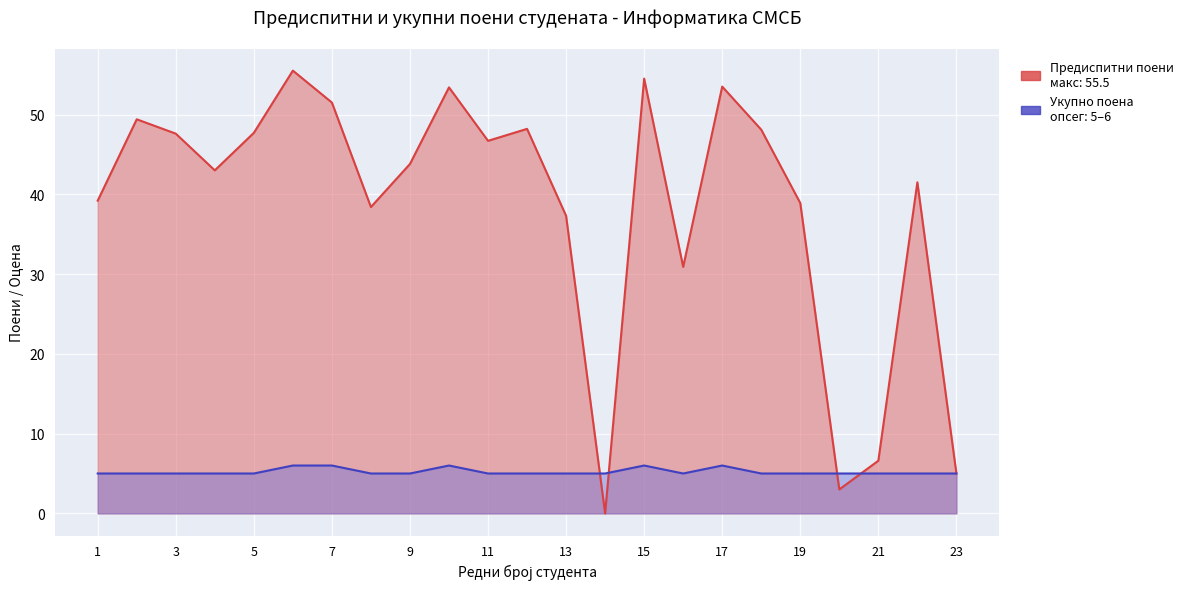

Reading left to right, extract all data points from this chart.

Предиспитни поени (col_8): 39.2	49.4	47.6	43.0	47.7	55.5	51.5	38.4	43.8	53.4	46.7	48.2	37.3	0.0	54.5	30.9	53.5	48.1	38.9	3.0	6.6	41.5	5.0
Укупно поена (col_14): 5.0	5.0	5.0	5.0	5.0	6.0	6.0	5.0	5.0	6.0	5.0	5.0	5.0	5.0	6.0	5.0	6.0	5.0	5.0	5.0	5.0	5.0	5.0